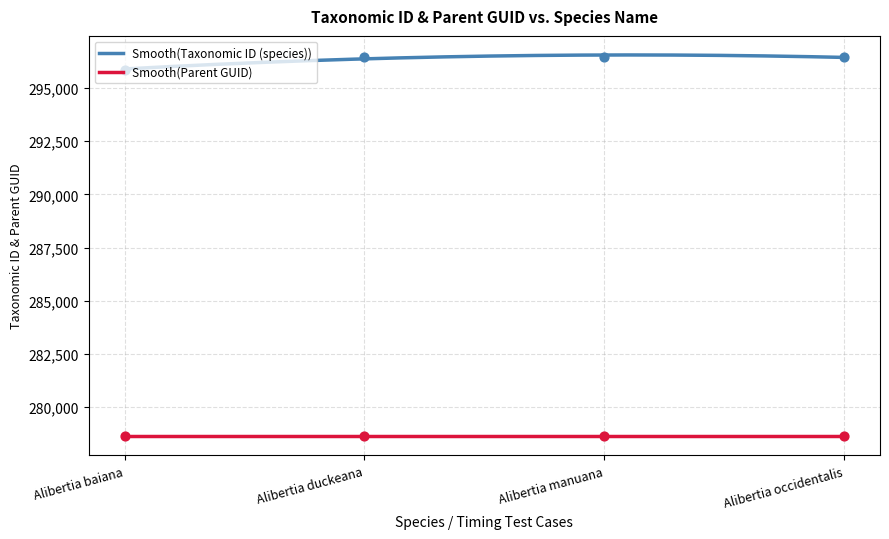

What is the ratio of the value at Alibertia manuana to the value at Alibertia occidentalis?

1.0